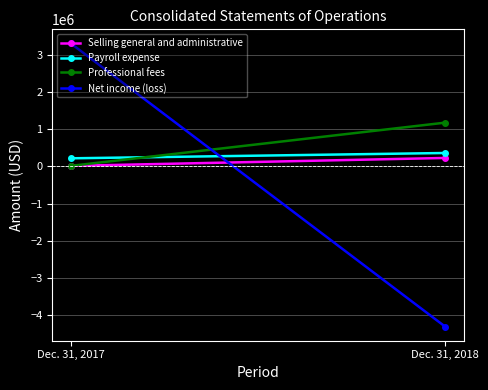

At which label does Payroll expense reach its peak?

Dec. 31, 2018